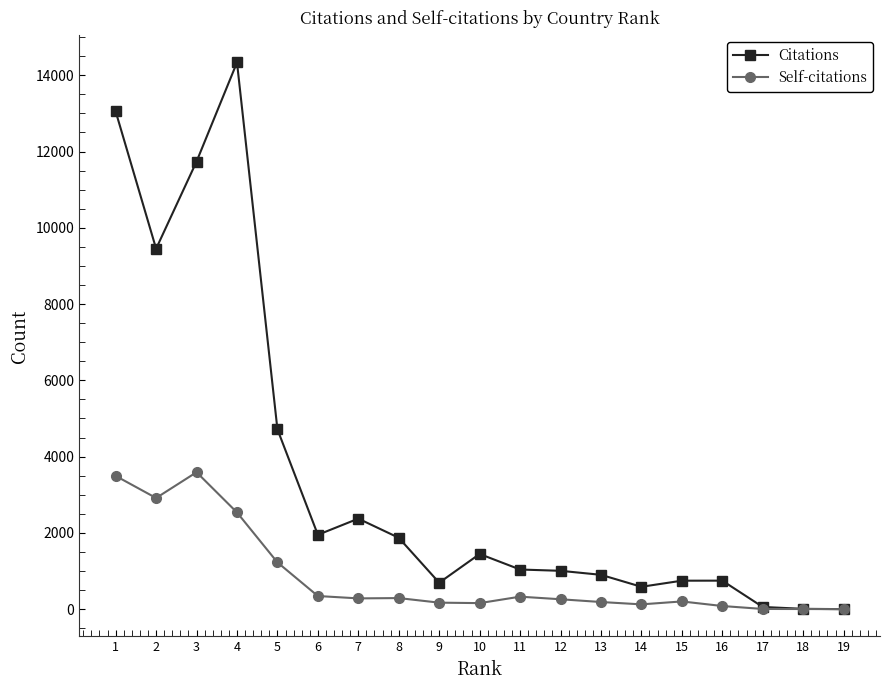

The Citations series shows 2374 at 7. True or false?

True